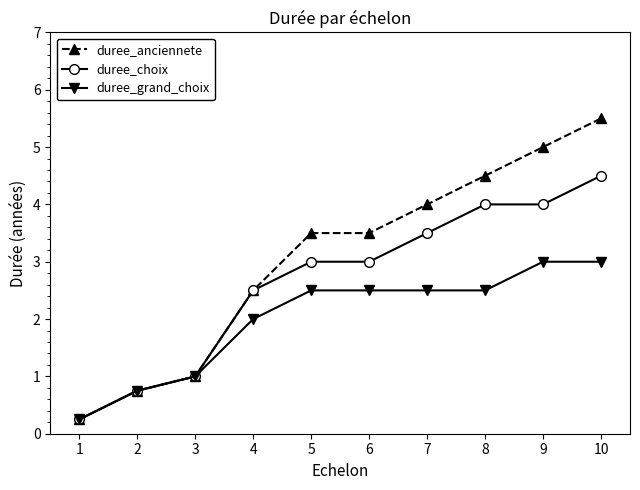

At 7, list the series in order from smallest to largest.

duree_grand_choix, duree_choix, duree_anciennete